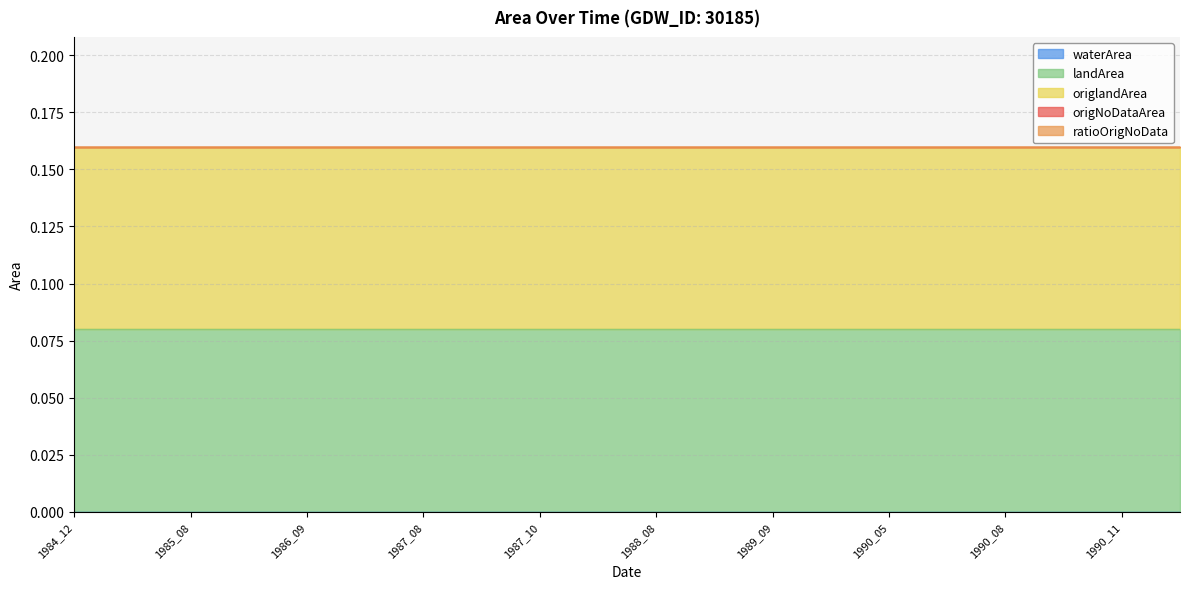

What is the total value across all series at 1991_06?

0.2